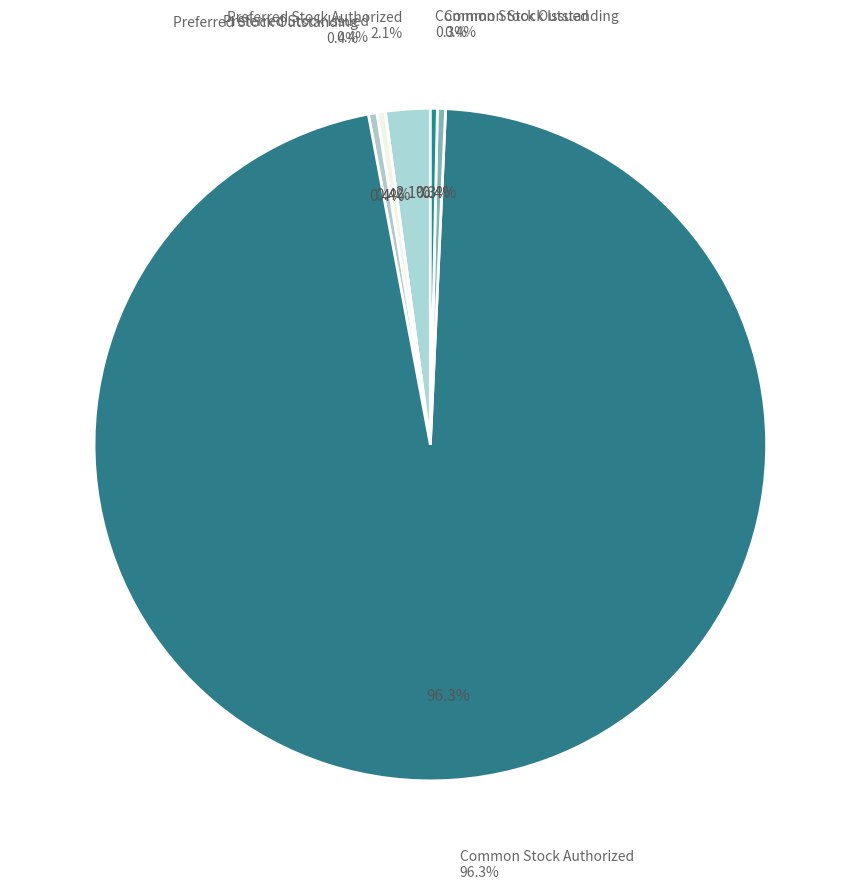

To the nearest percent, what portion does Common Stock Authorized represent?

96%